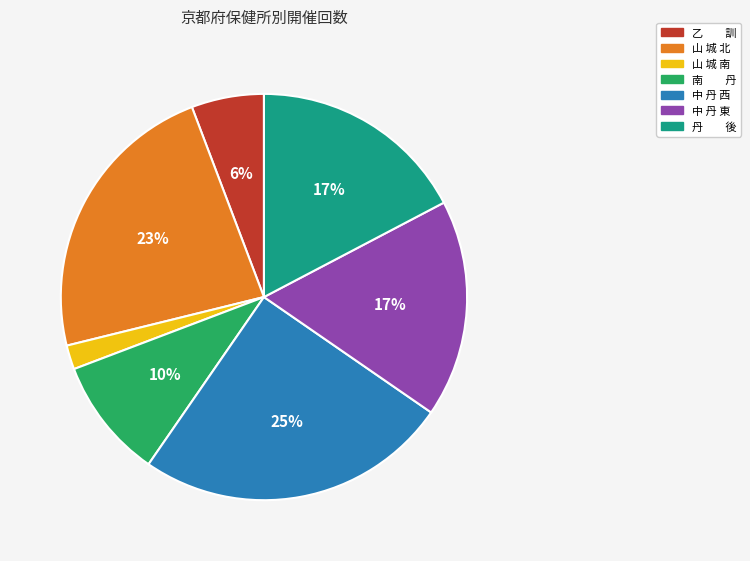

The 中 丹 東 slice represents 26% of the pie. True or false?

False